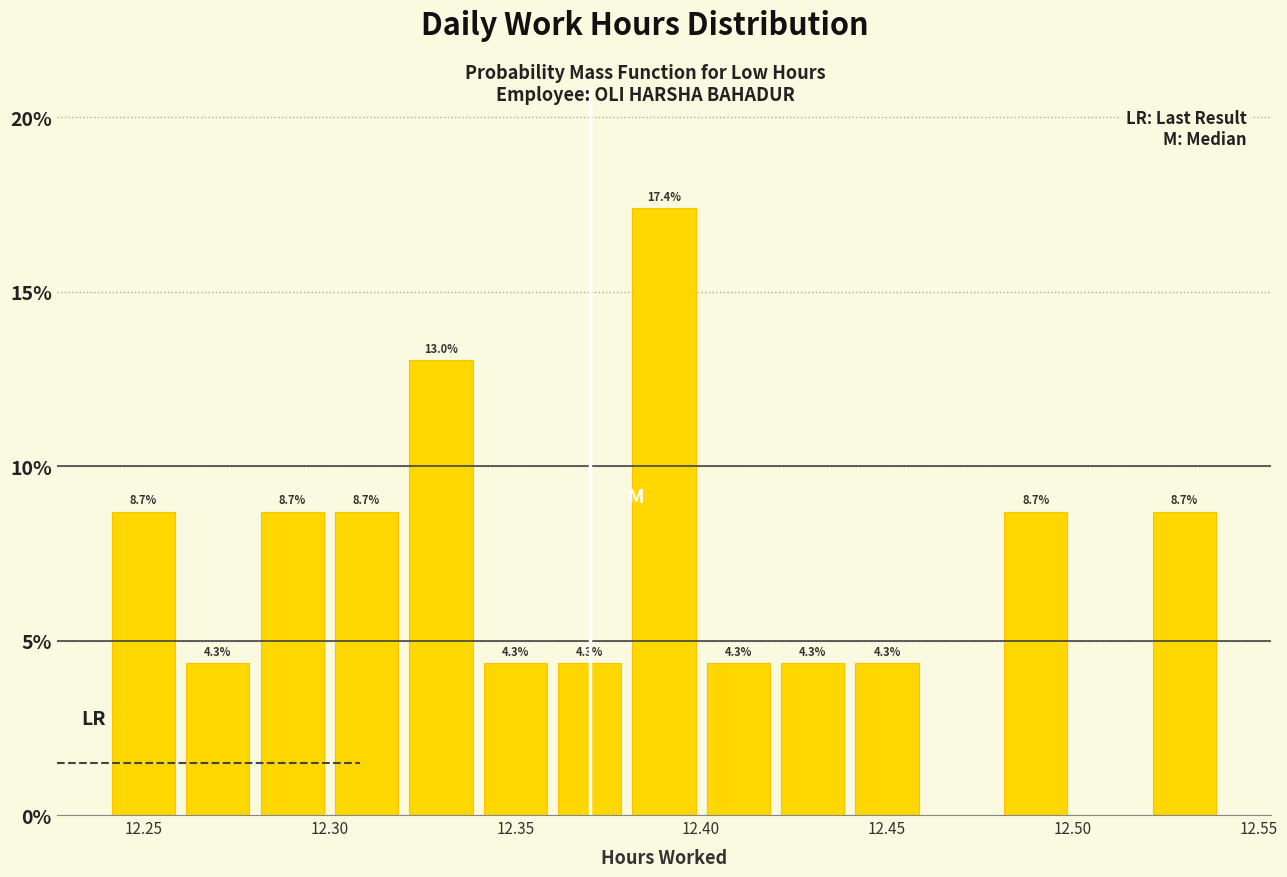

Over which range of the x-axis is the bar tallest?

12.38 to 12.40